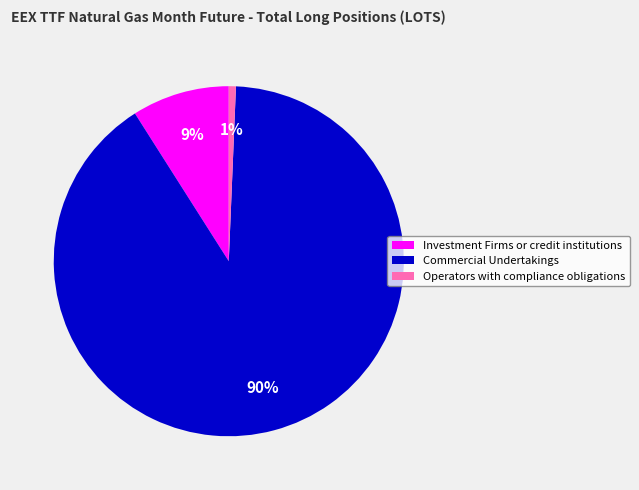

Which category has the smallest portion of the pie?

Operators with compliance obligations